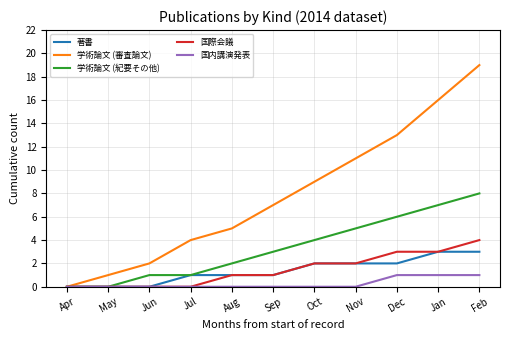

True or false: 学術論文 (審査論文) has more than 0 interior local peaks.

False